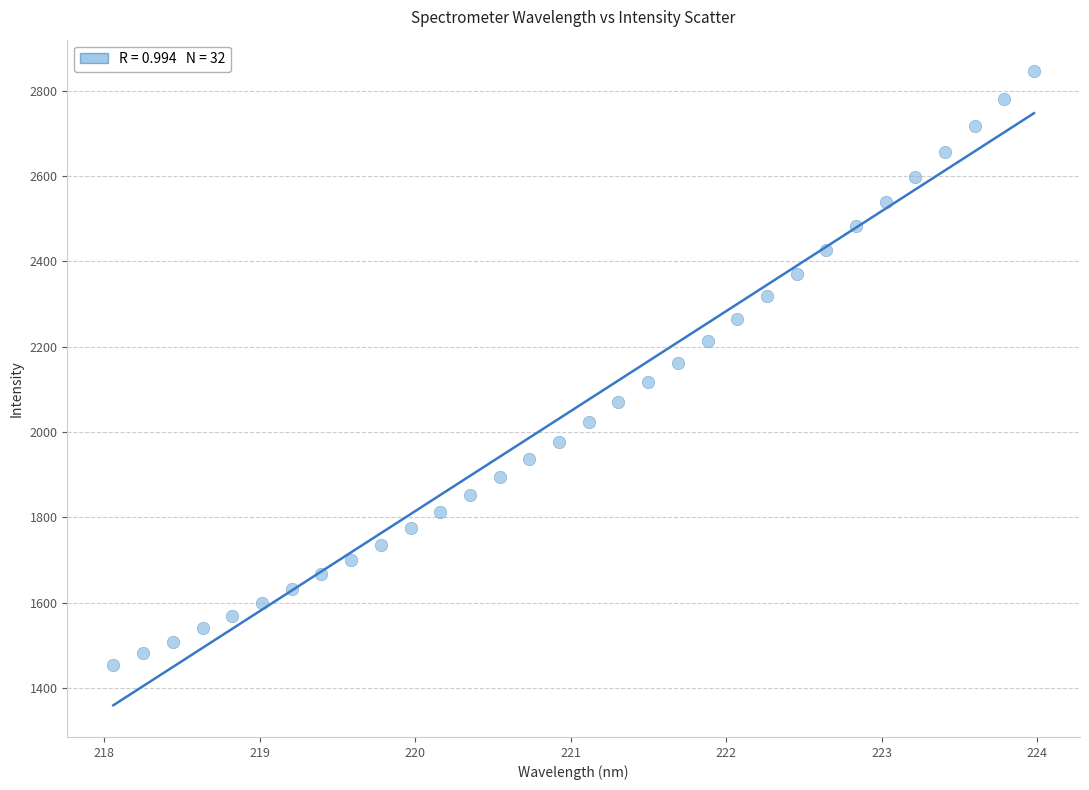

What is the range of X values (max minus min)?

5.9